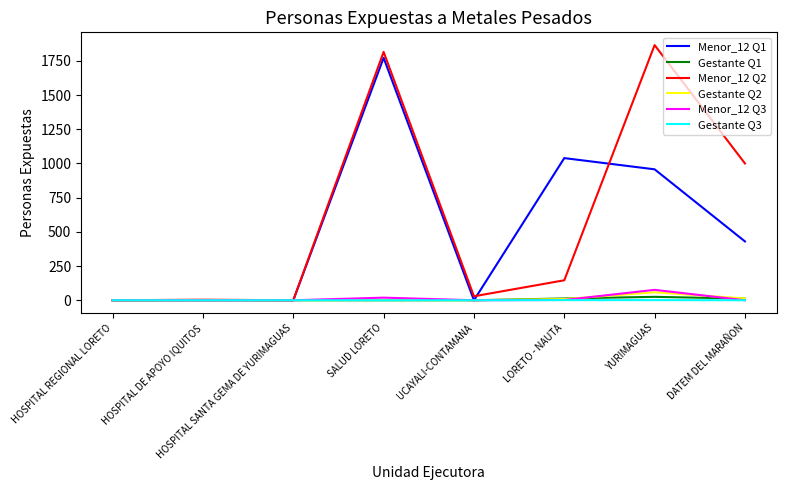

The Gestante Q1 series shows 0 at UCAYALI-CONTAMANA. True or false?

True